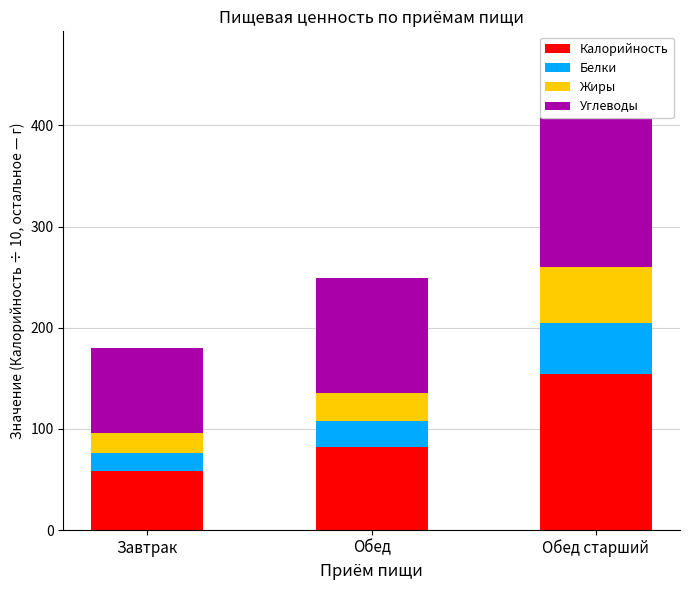

What are all the series names shown in the legend?

Калорийность, Белки, Жиры, Углеводы